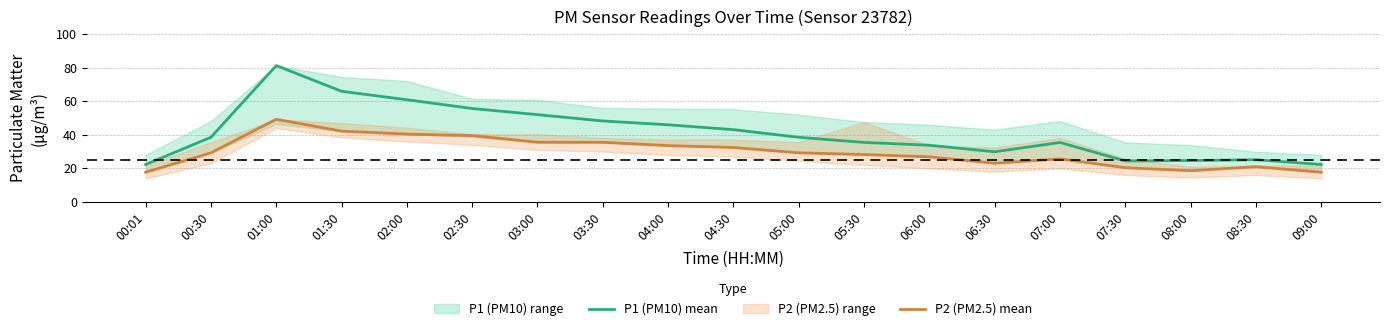

The P1 (PM10) mean series shows 43.1 at 04:30. True or false?

True